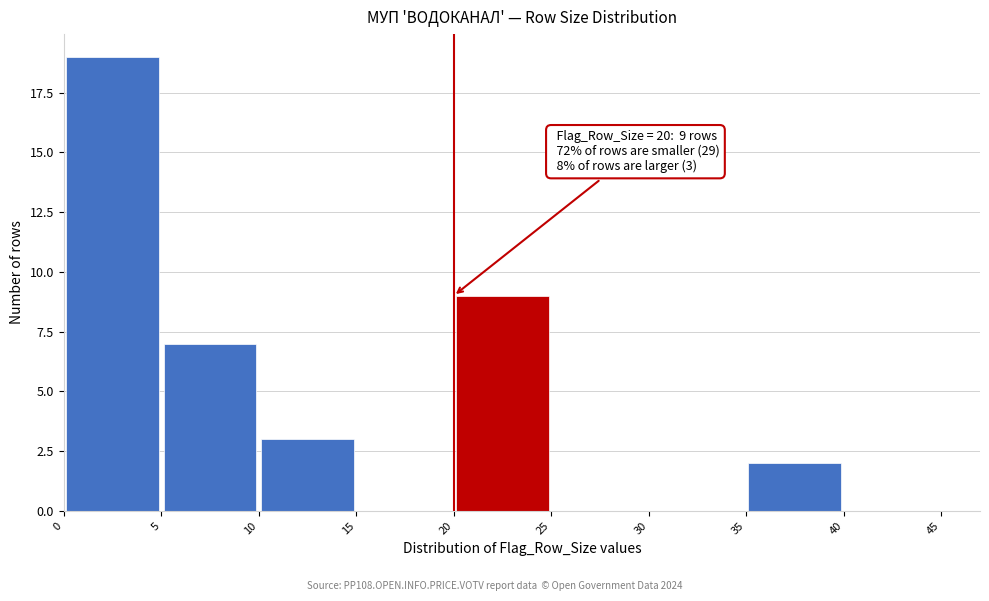

Over which range of the x-axis is the bar tallest?

0 to 5